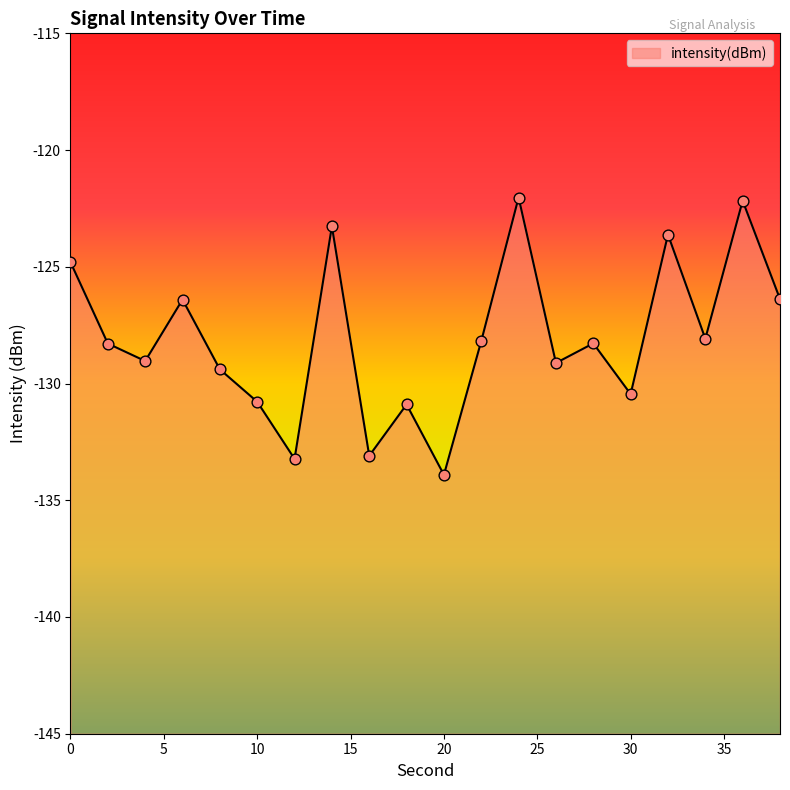

Which has a higher value, 16 or 22?

22